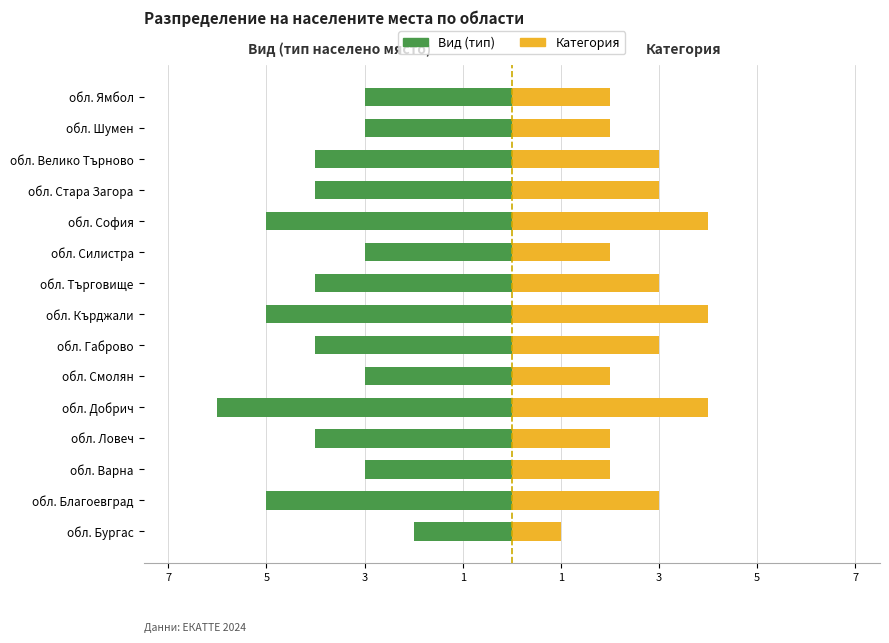

Count the number of categories in the chart.

15